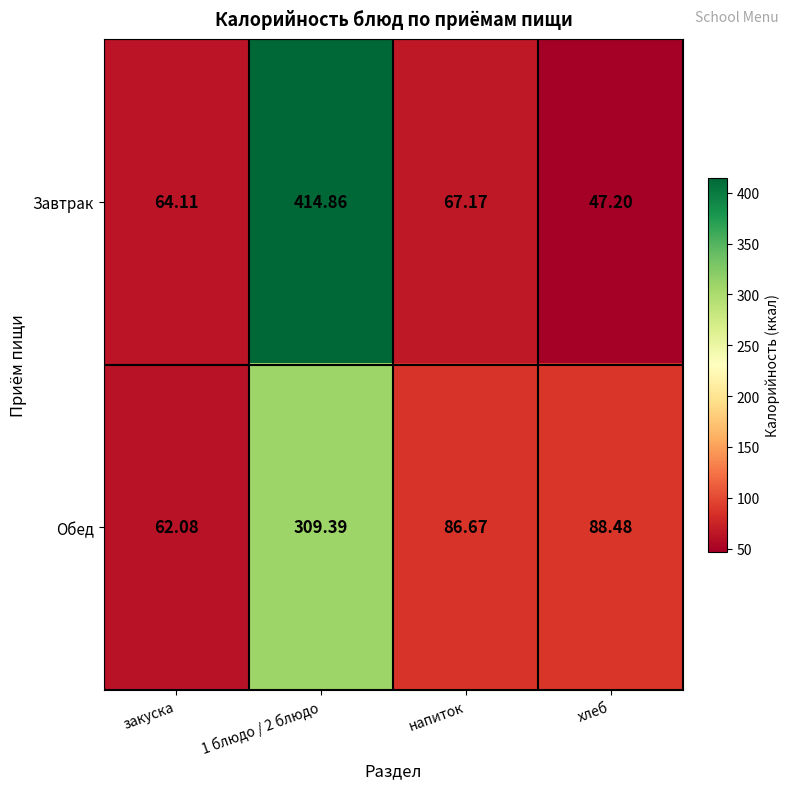

Where is Обед nearest to the value 185?

хлеб